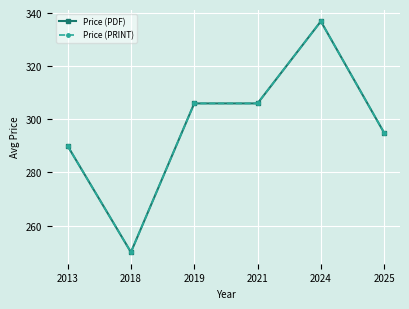

True or false: Price (PDF) and Price (PRINT) intersect in this chart.

False